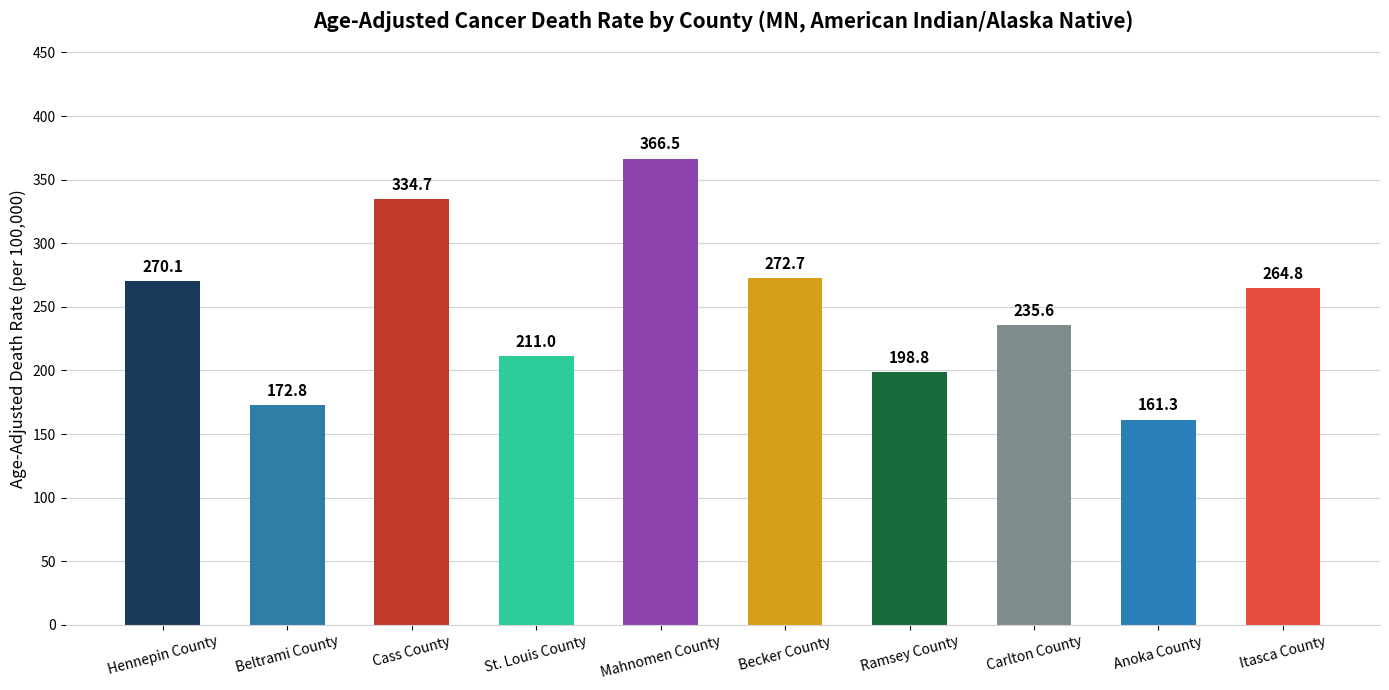

What is the difference between the maximum and minimum values?

205.2